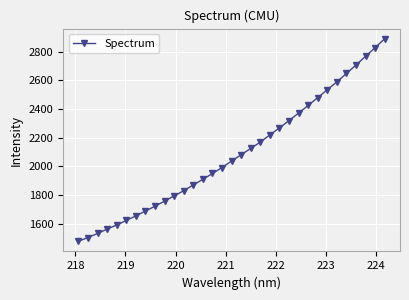

What is the value of the 13th point from the left?

1869.5